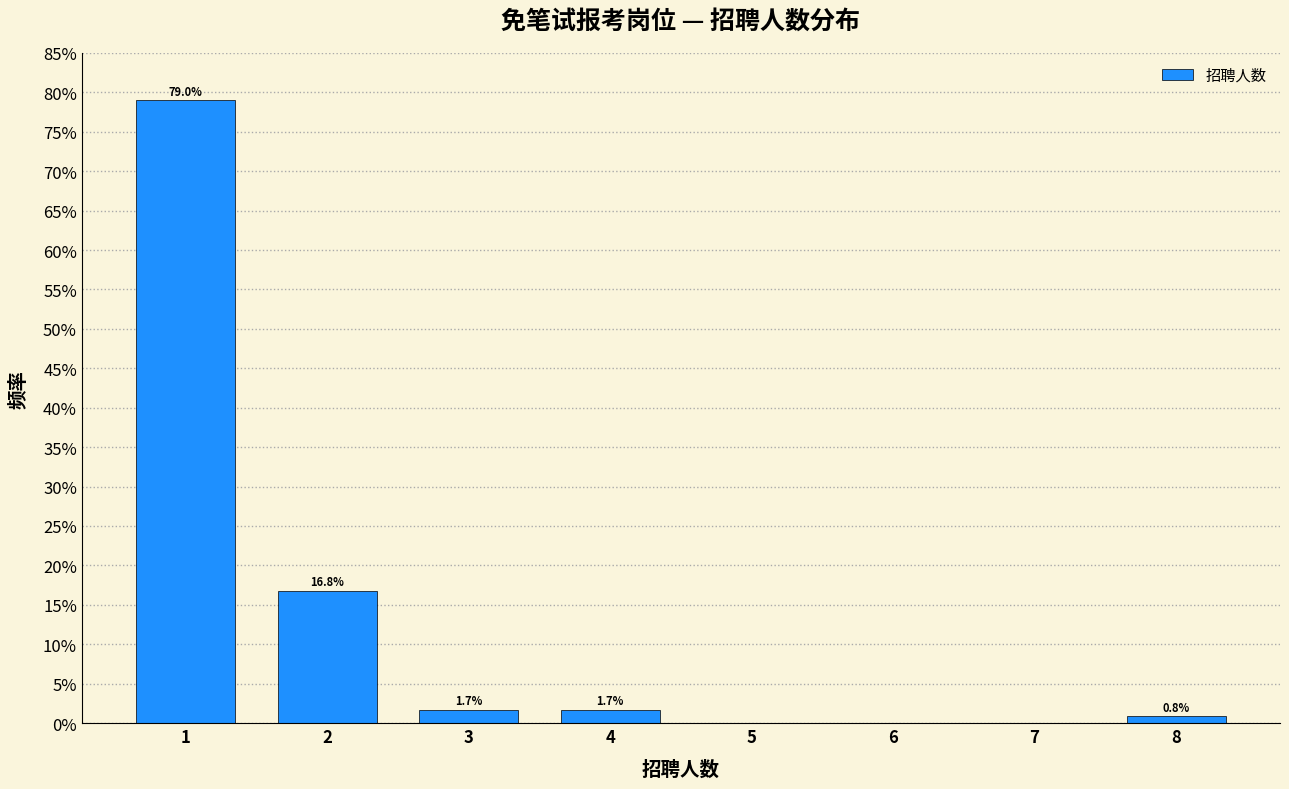

Reading left to right, extract all data points from this chart.

1=79.0	2=16.8	3=1.7	4=1.7	5=0.0	6=0.0	7=0.0	8=0.8